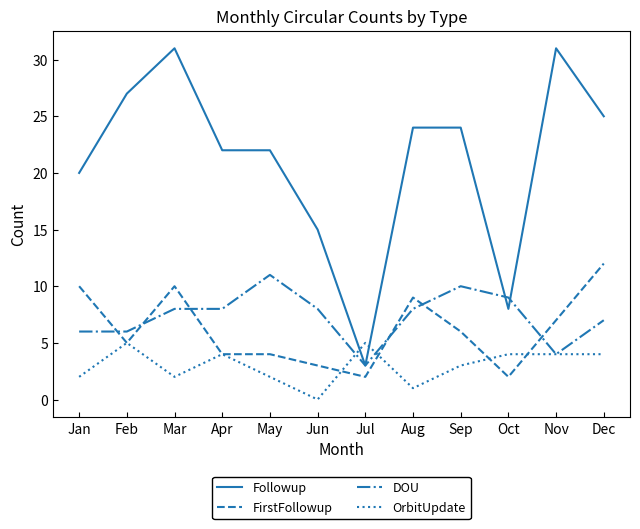

What is the difference between the highest and lowest values at Oct?

7